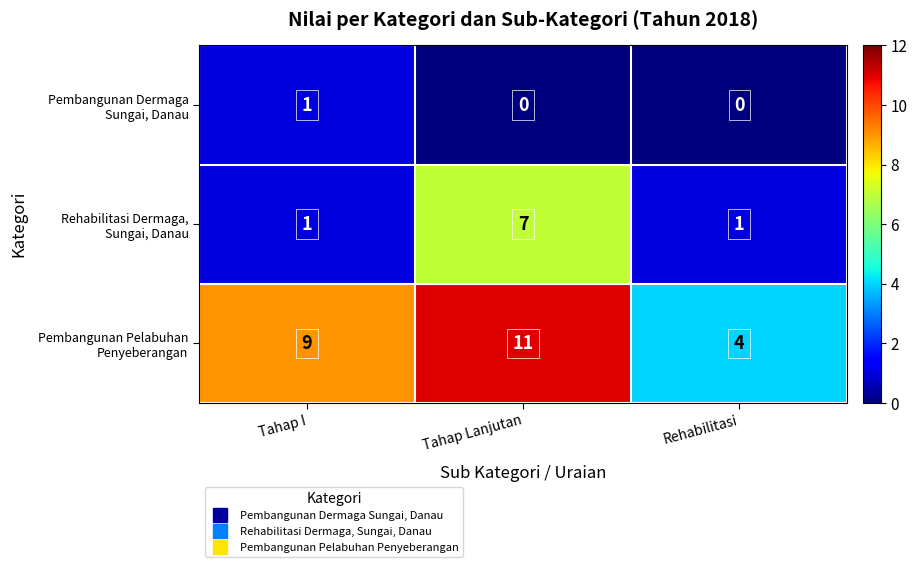

What is the greatest value displayed?

11